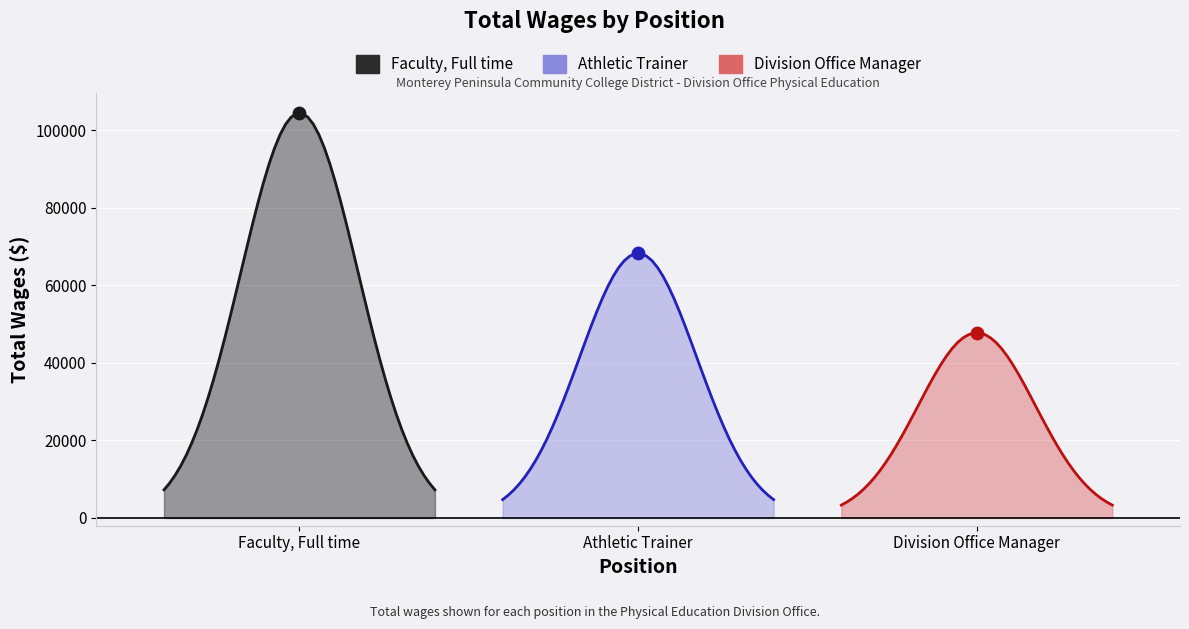

What is the change in value from Athletic Trainer to Division Office Manager?

-20489